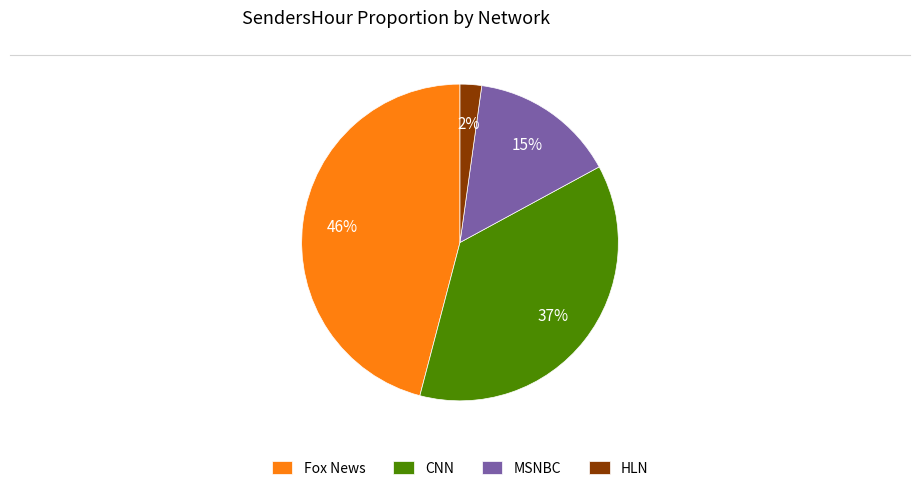

Is the sum of HLN and Fox News greater than half?

No